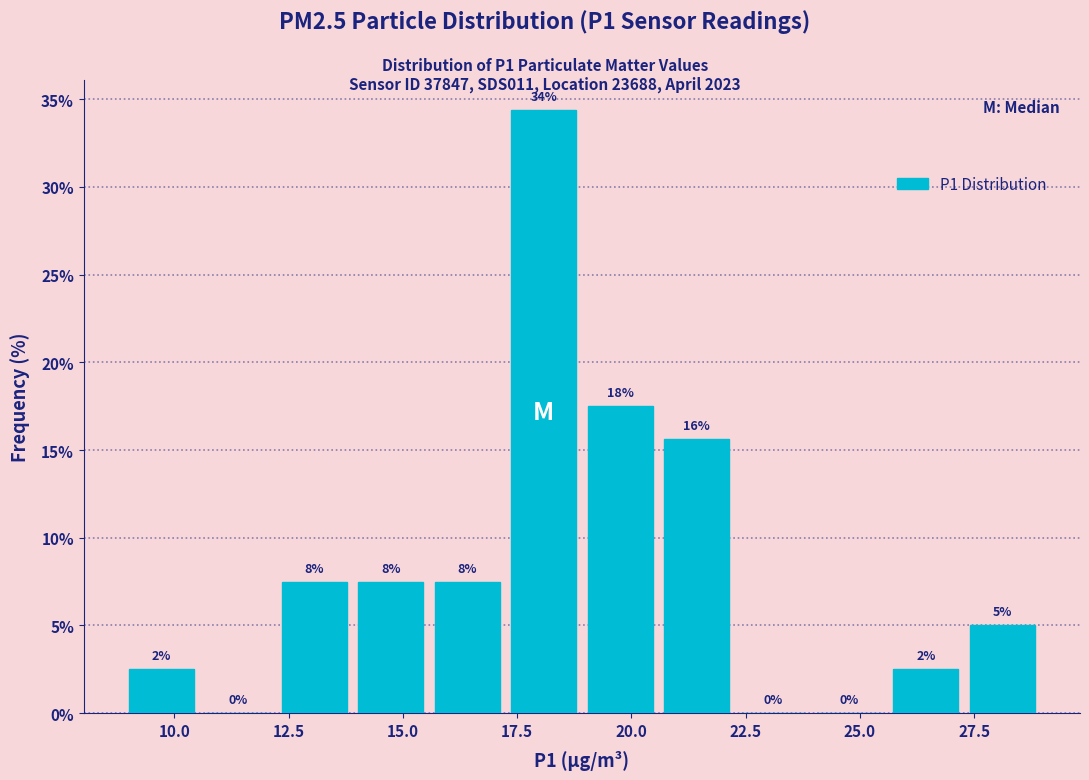

Read against the x-axis, roughly where is the centre of the tallest bar?

18.0